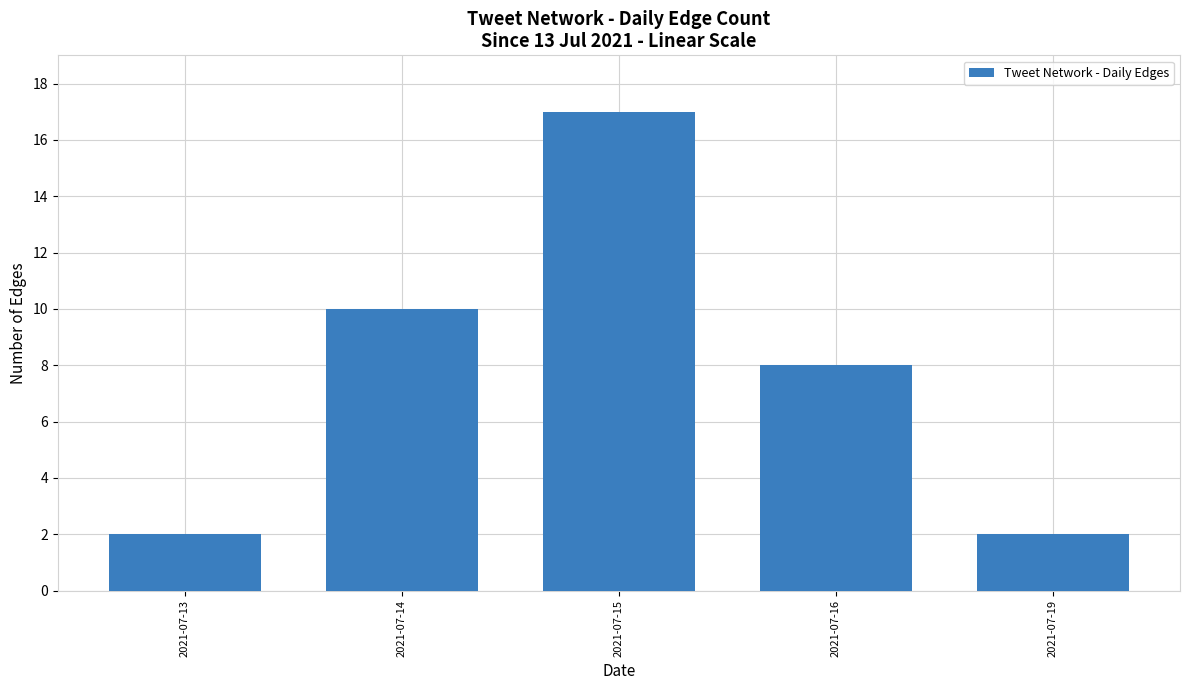

Is it true that the value at 2021-07-15 is 17?

True